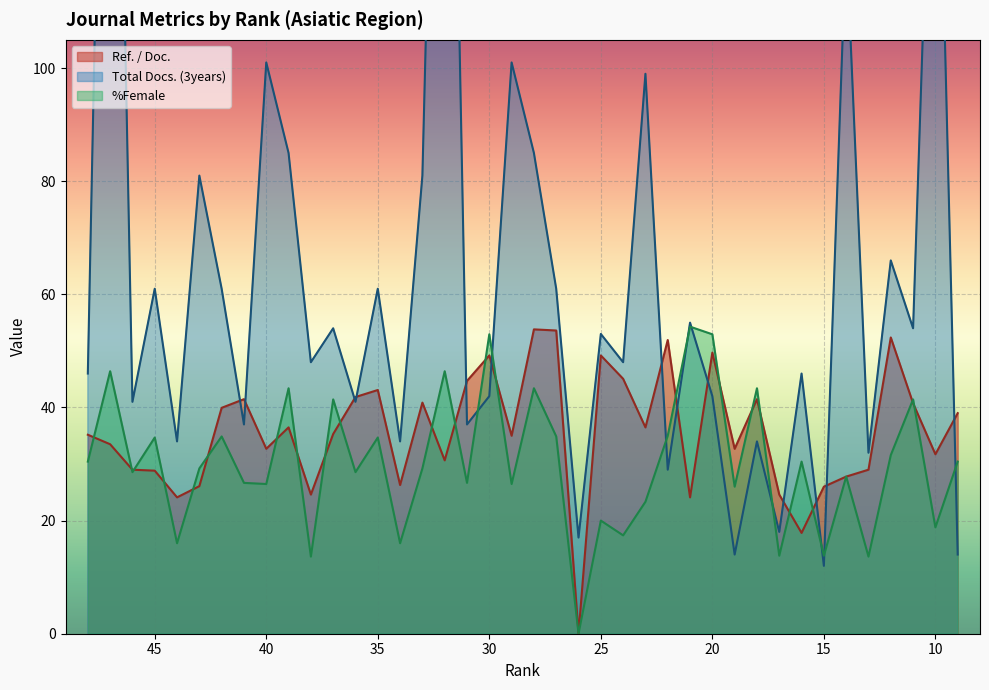

Between 16 and 13, which series saw the biggest shift?

%Female